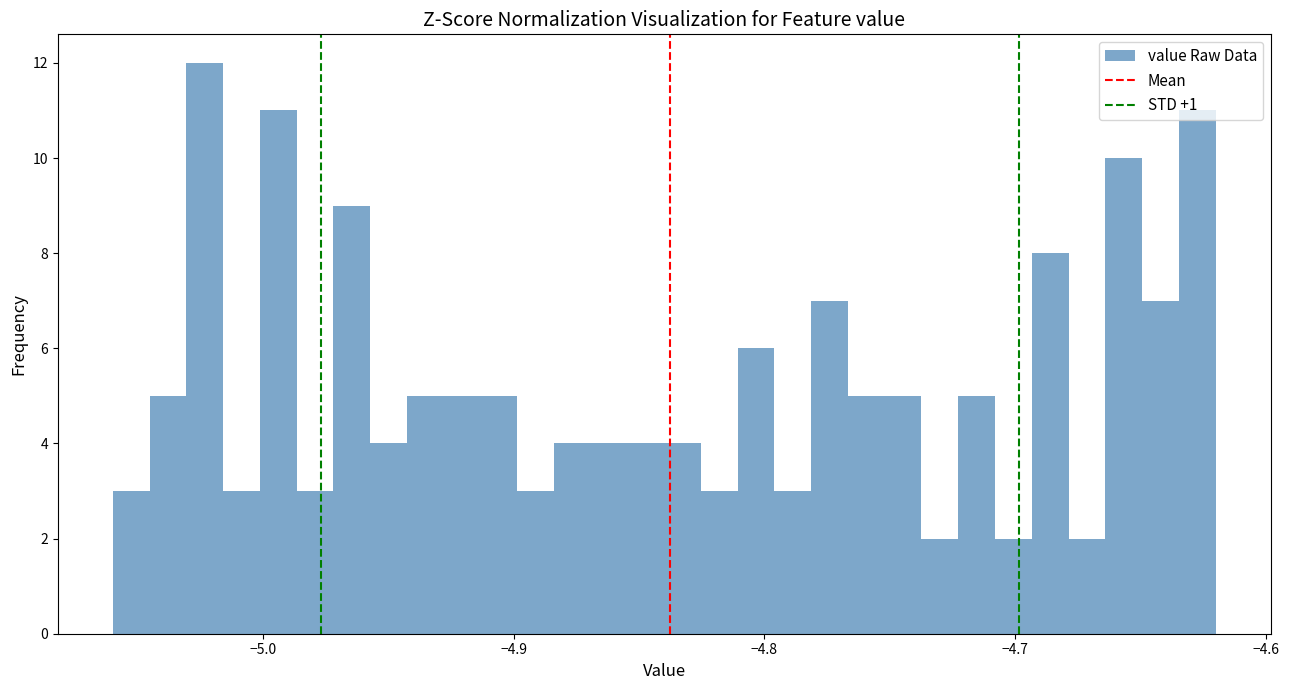

Around what value on the x-axis is the tallest bar? Give the approximate position of its centre, as read against the axis.

-5.02